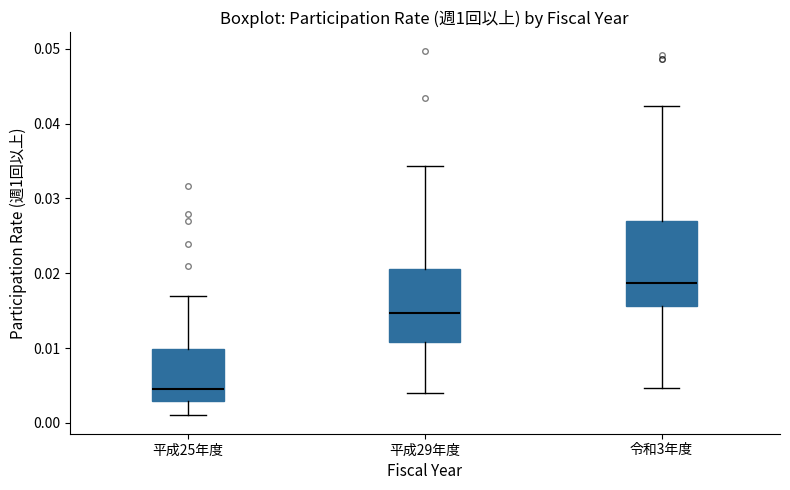

Where is the upper edge of the box for 令和3年度 on the y-axis? The values are not printed on the chart, so give them approximately, as read against the axis.

0.027